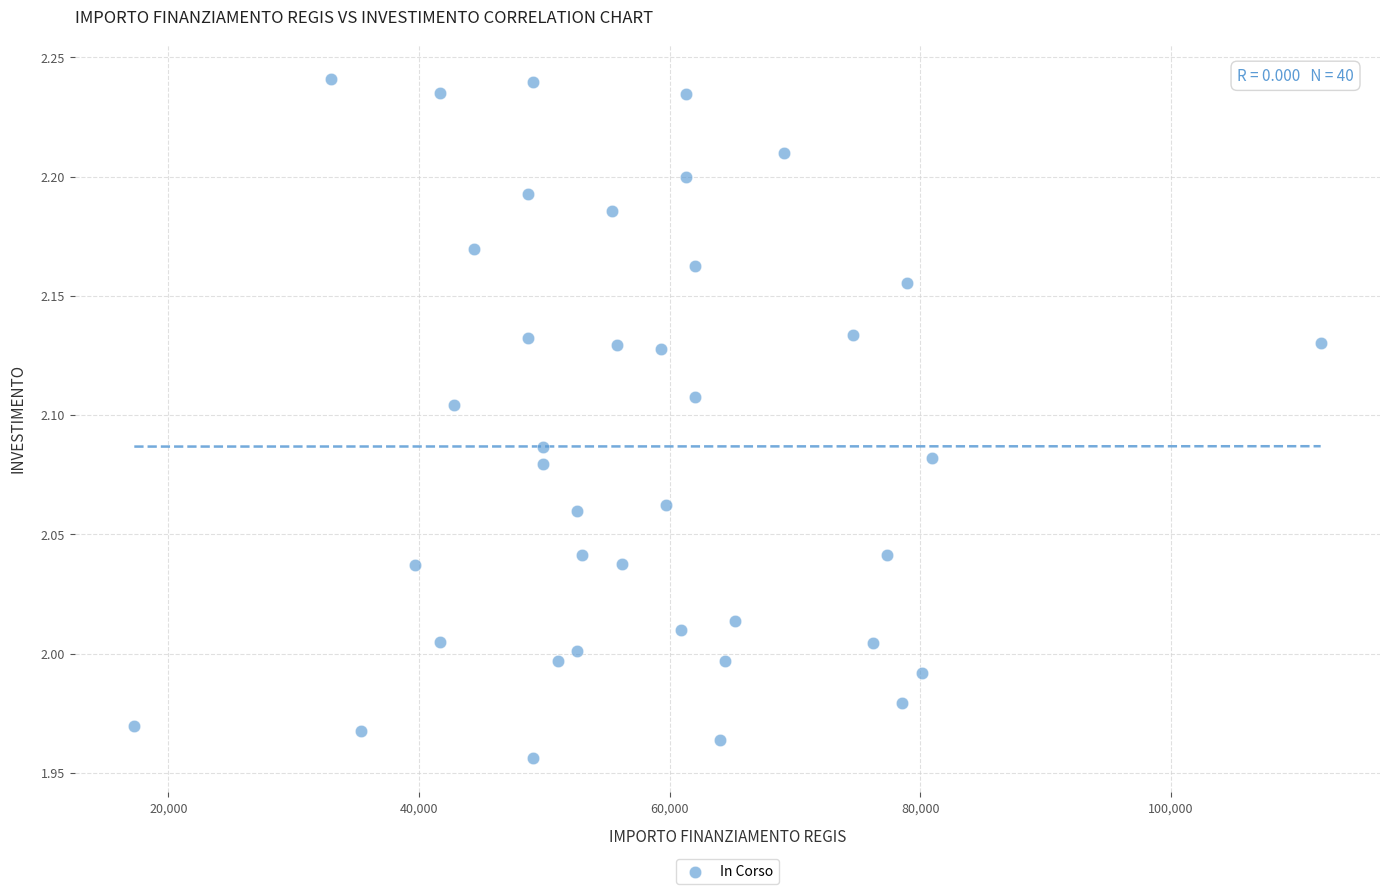

What is the range of Y values (max minus min)?

0.3